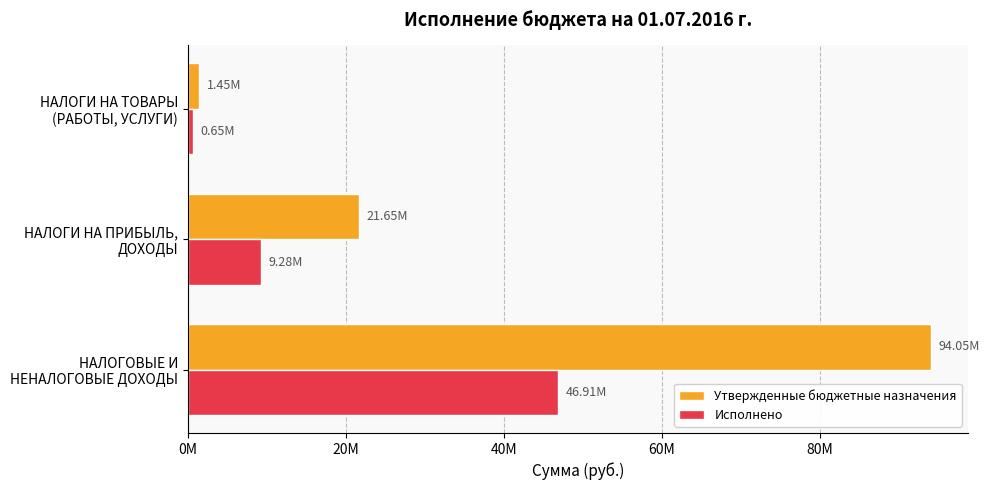

What are all the series names shown in the legend?

Утвержденные бюджетные назначения, Исполнено